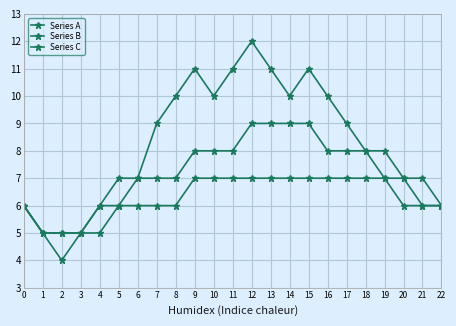

Is this an area chart (filled region under the line)?

No